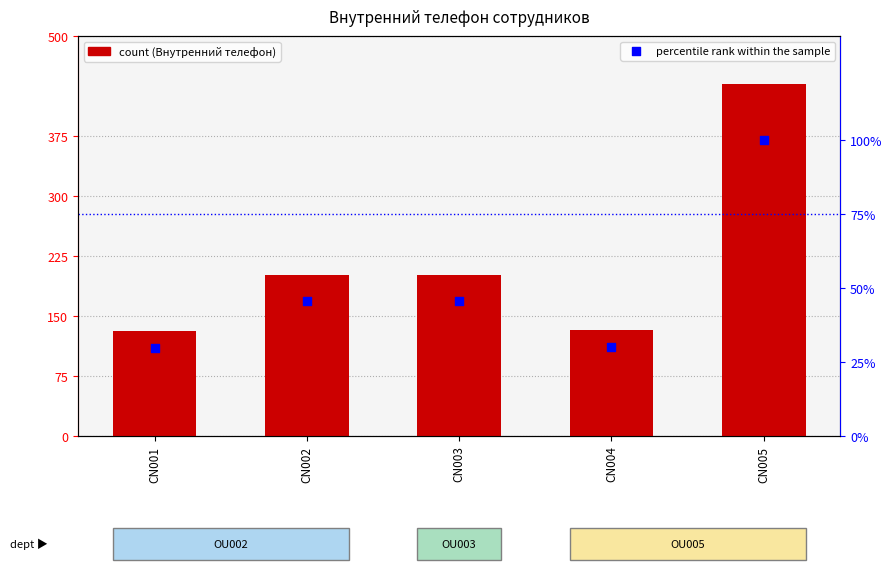

At how many categories does at least one series exceed 379?

1